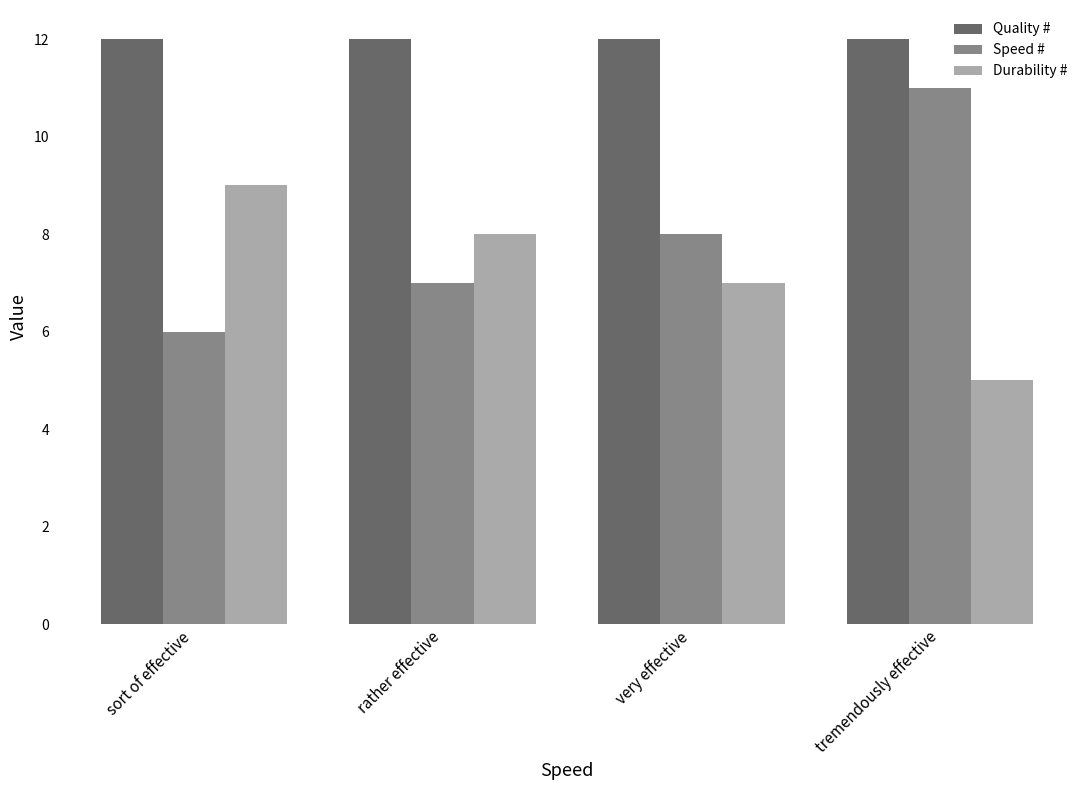

What is the sum of all Speed # values?

32